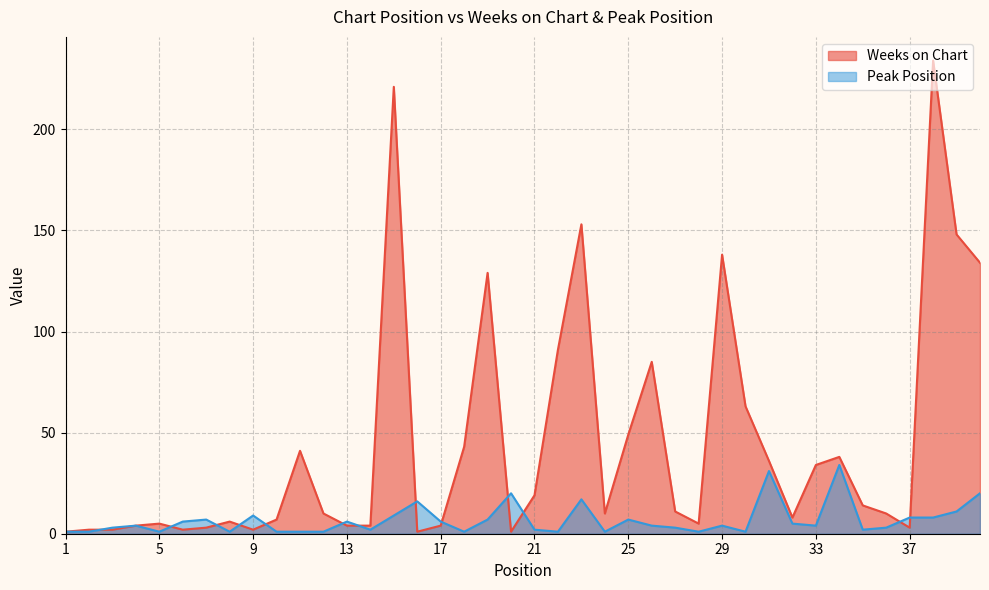

In Weeks on Chart, how many points are lower than both neighbors (excluding endpoints)?

8